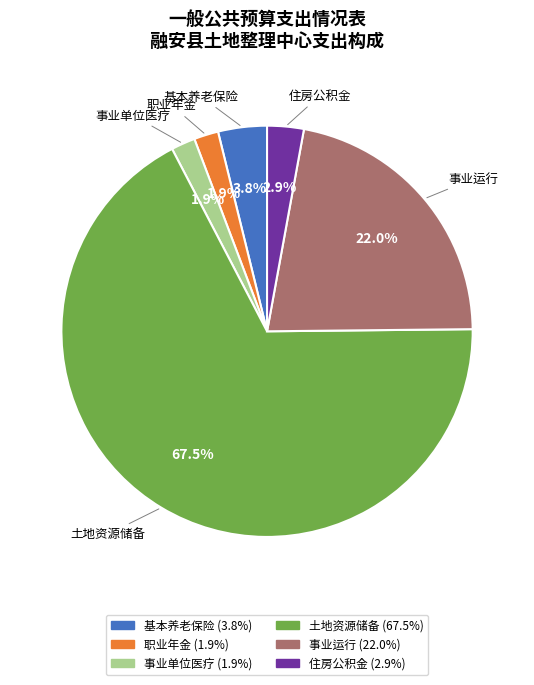

Count the number of slices in the pie.

6